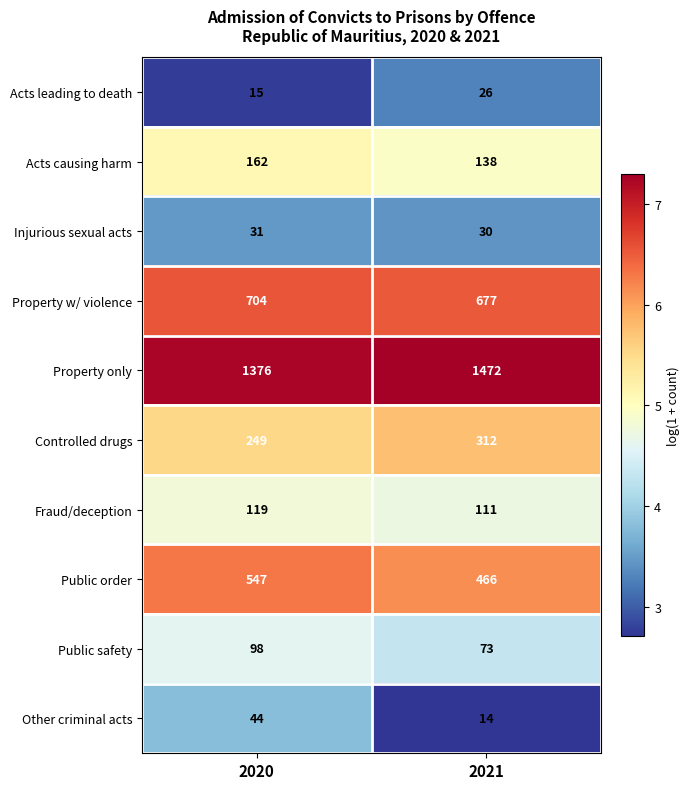

Is it true that Other criminal acts equals 44 at 2020?

True